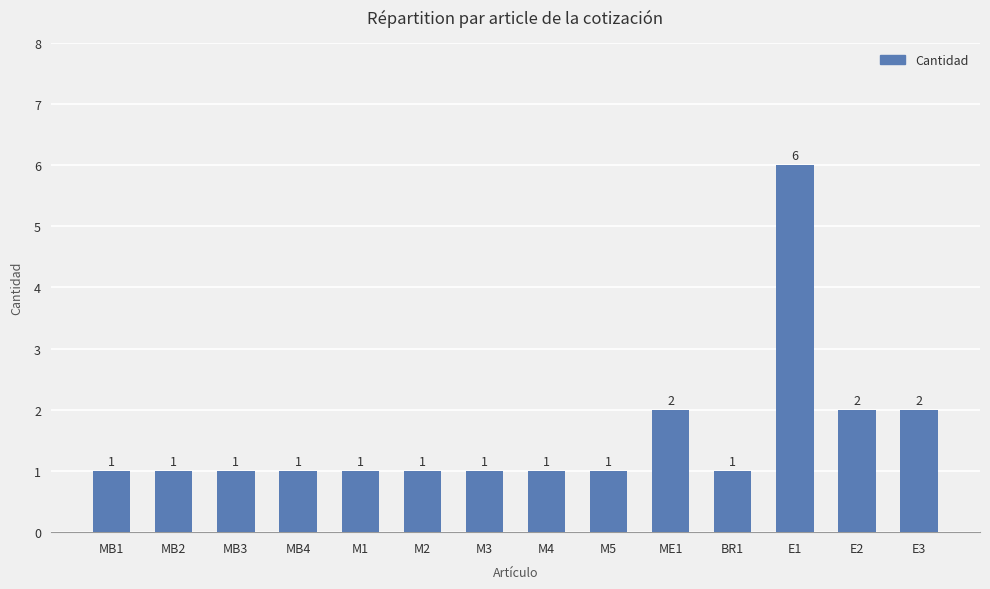

How many bars are there in total?

14